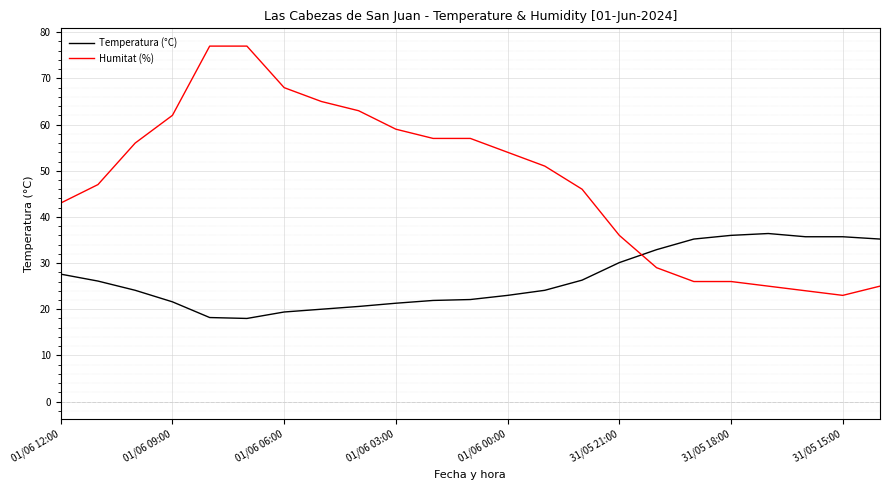

What is the smallest value displayed?

18.0